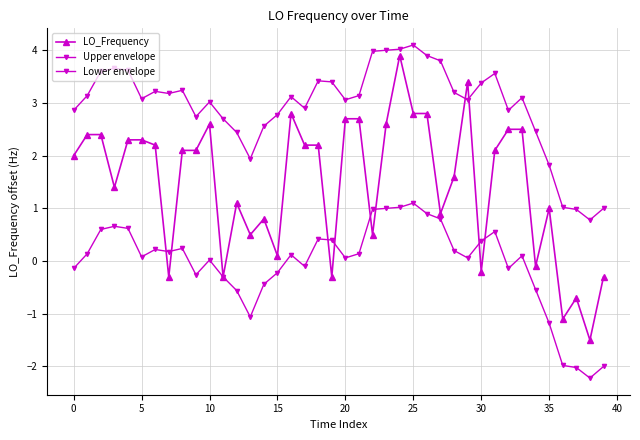

Count the number of data series in this chart.

3